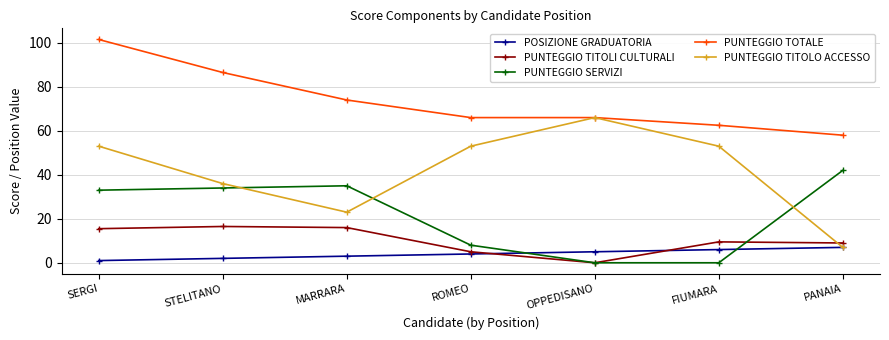

How many series are shown in this chart?

5